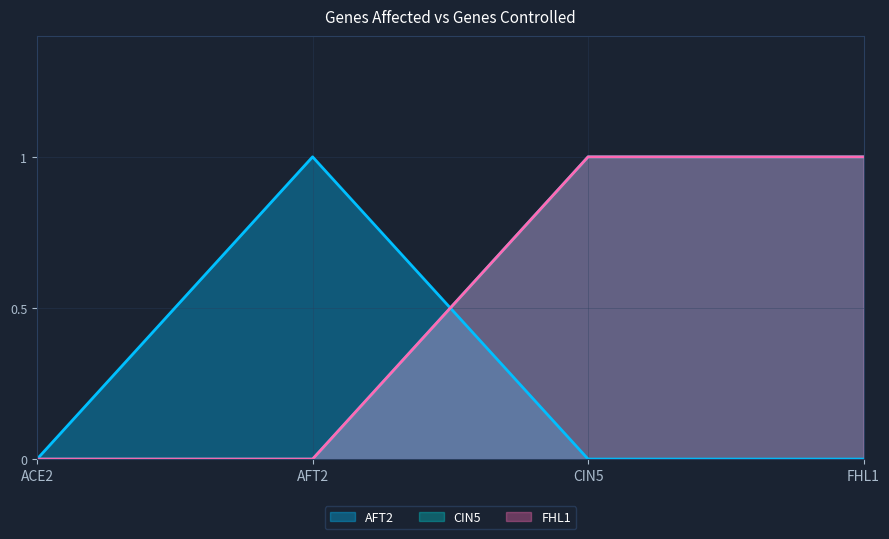

What is the difference between the highest and lowest values at CIN5?

1